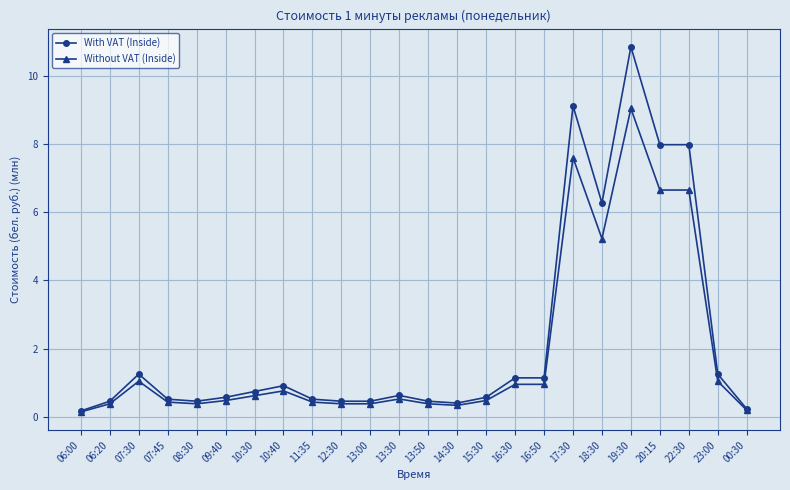

What is the sum of all Without VAT (Inside) values?

45.4